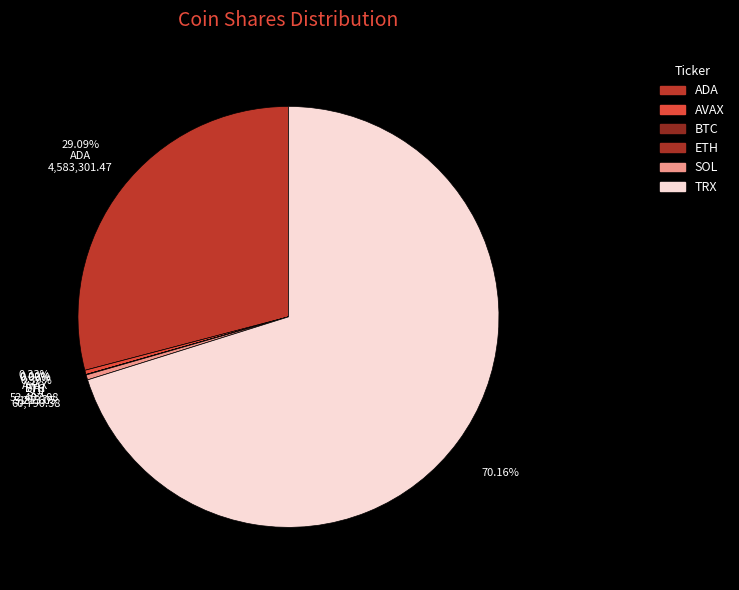

Is there a majority slice in this chart?

Yes